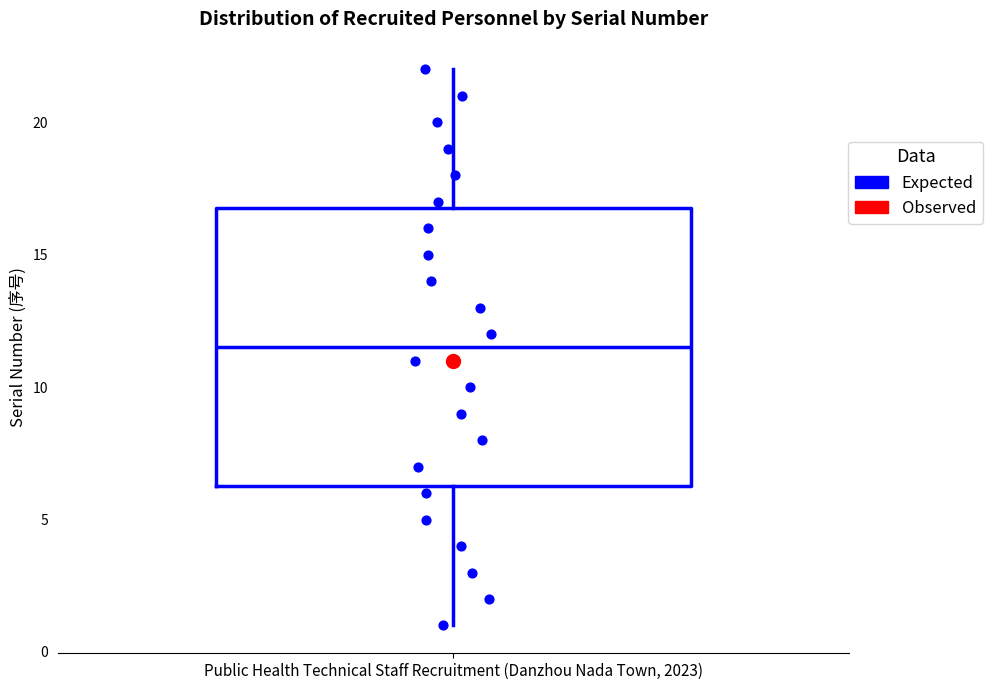

Read this box plot against the y-axis: the position of the median line, the range covered by the box, and the ends of both whiskers. The values are not printed on the chart, so give them approximately, as read against the axis.

median 11.5, box 6.5 to 17.0, whiskers 1.0 to 22.0